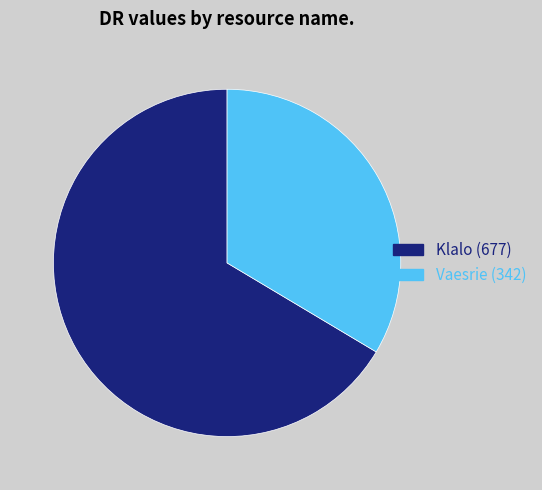

The Vaesrie slice represents 34% of the pie. True or false?

True